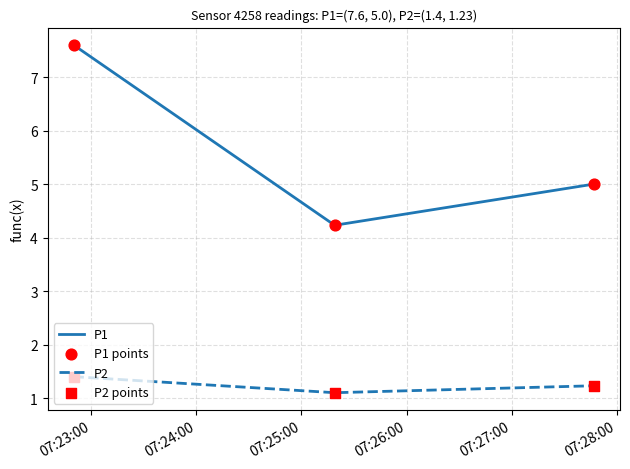

What is the difference between the maximum and minimum values in the P2 series?

0.3